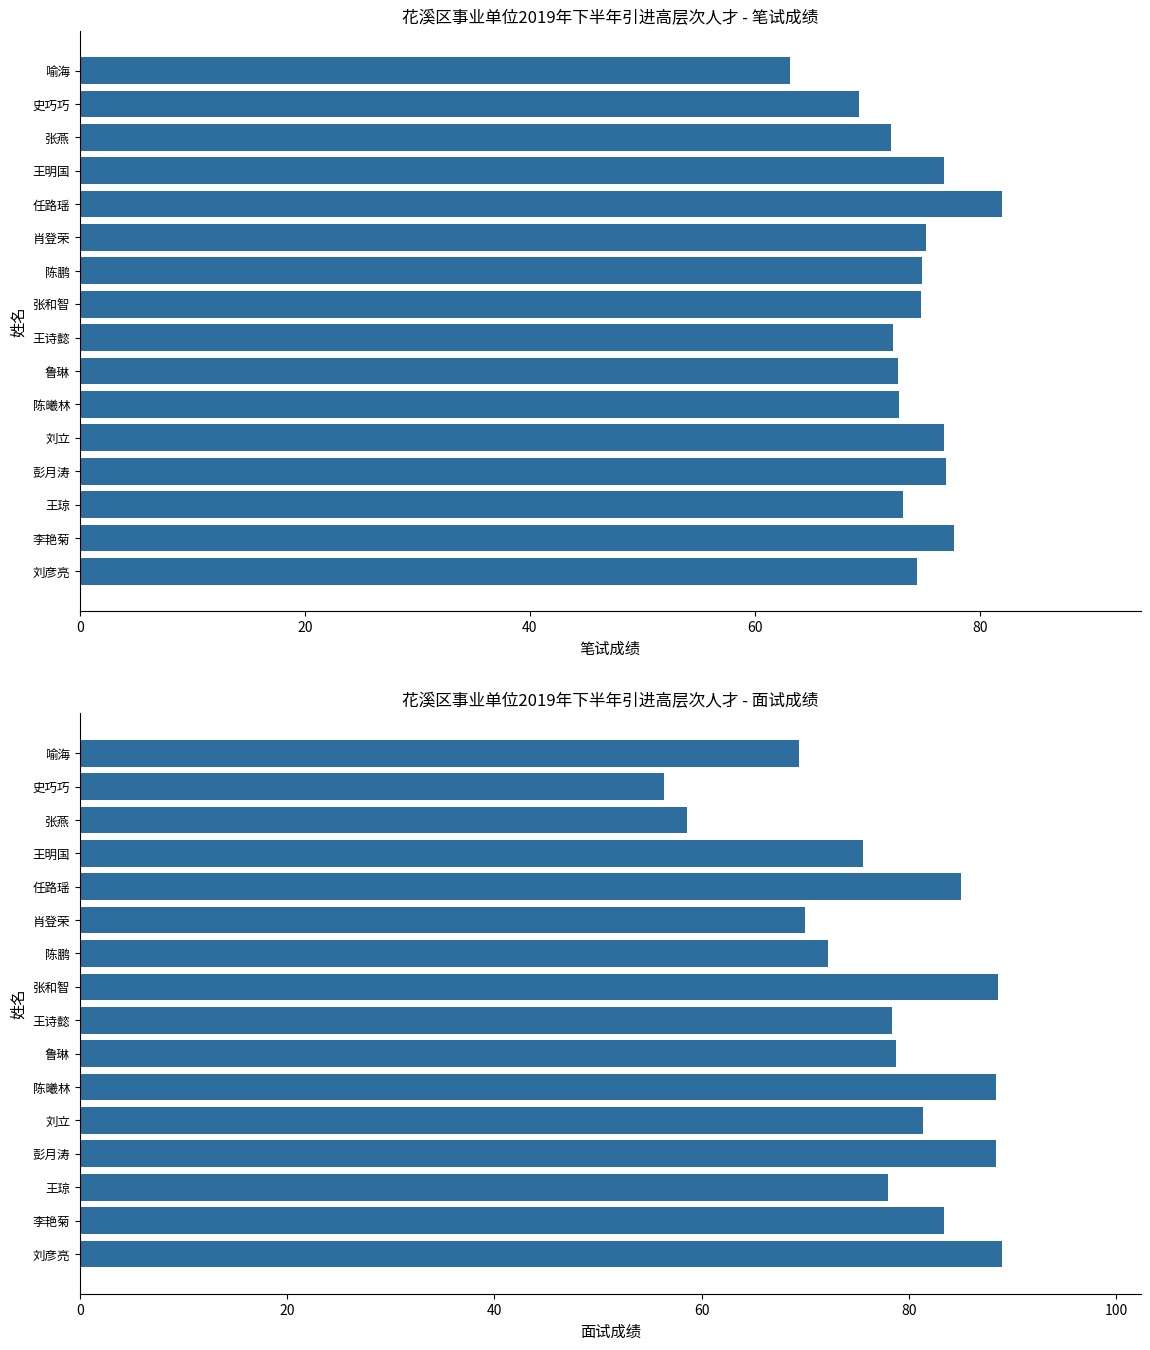

What is the sum of all 笔试成绩 values?

1185.1